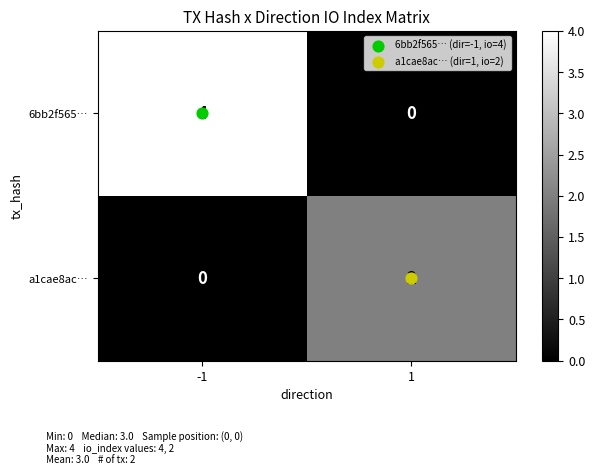

The value of 6bb2f565… at 1 is 0. True or false?

True